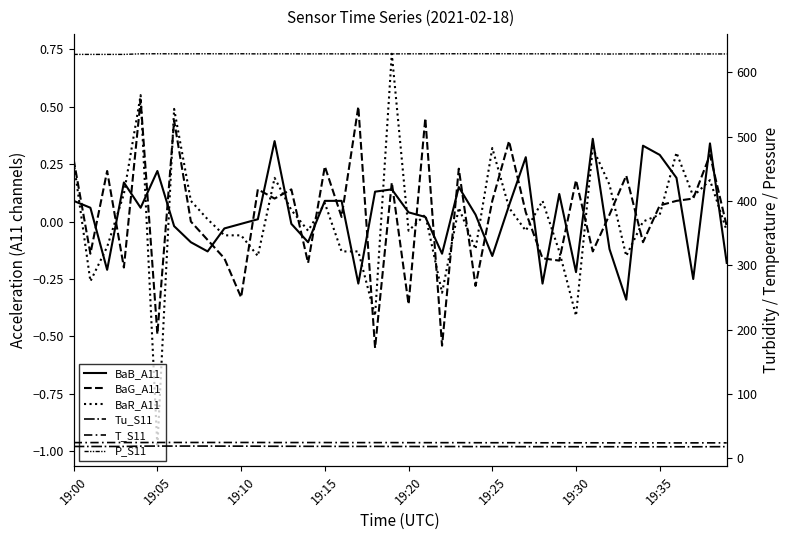

At how many categories does at least one series exceed 129?

40